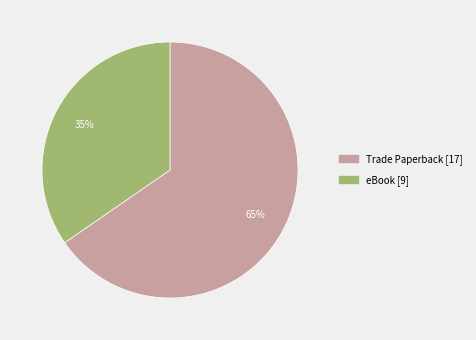

To the nearest percent, what is the combined percentage of Trade Paperback and eBook?

100%